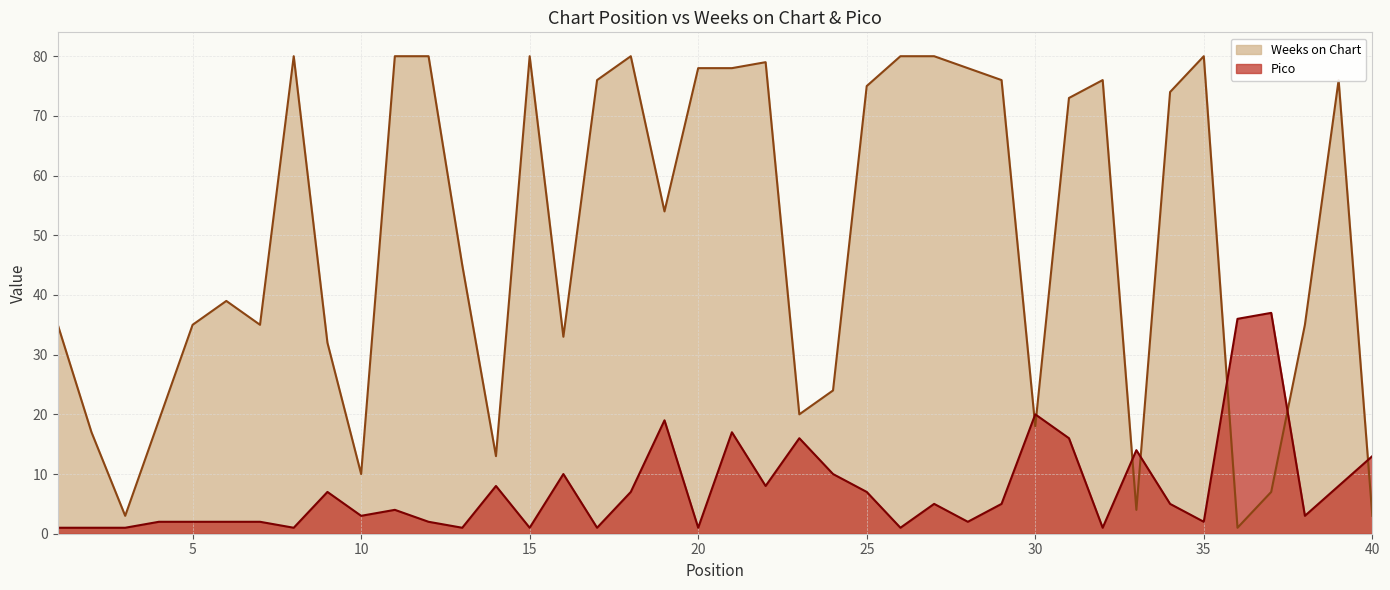

What are all the series names shown in the legend?

Weeks on Chart, Pico